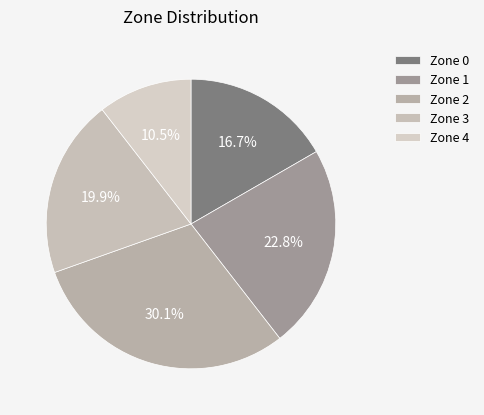

How many slices are in this pie chart?

5